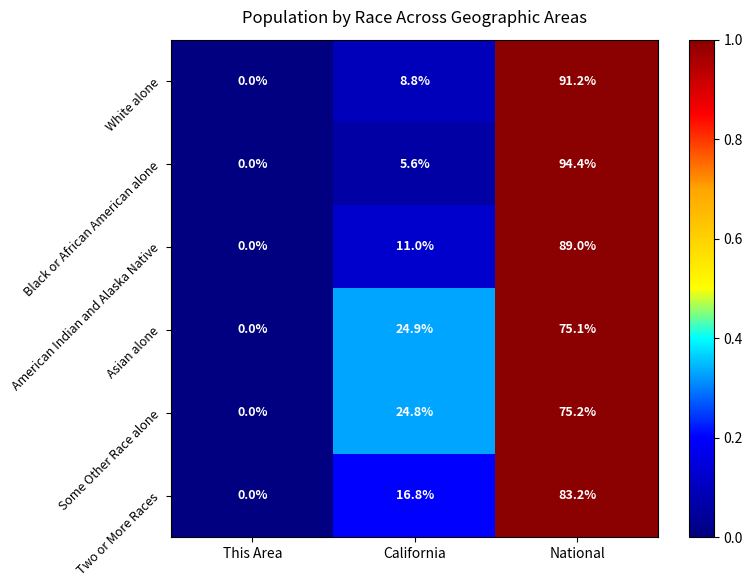

Rank the series by their maximum value, from lowest to highest.

Asian alone, Some Other Race alone, Two or More Races, American Indian and Alaska Native, White alone, Black or African American alone